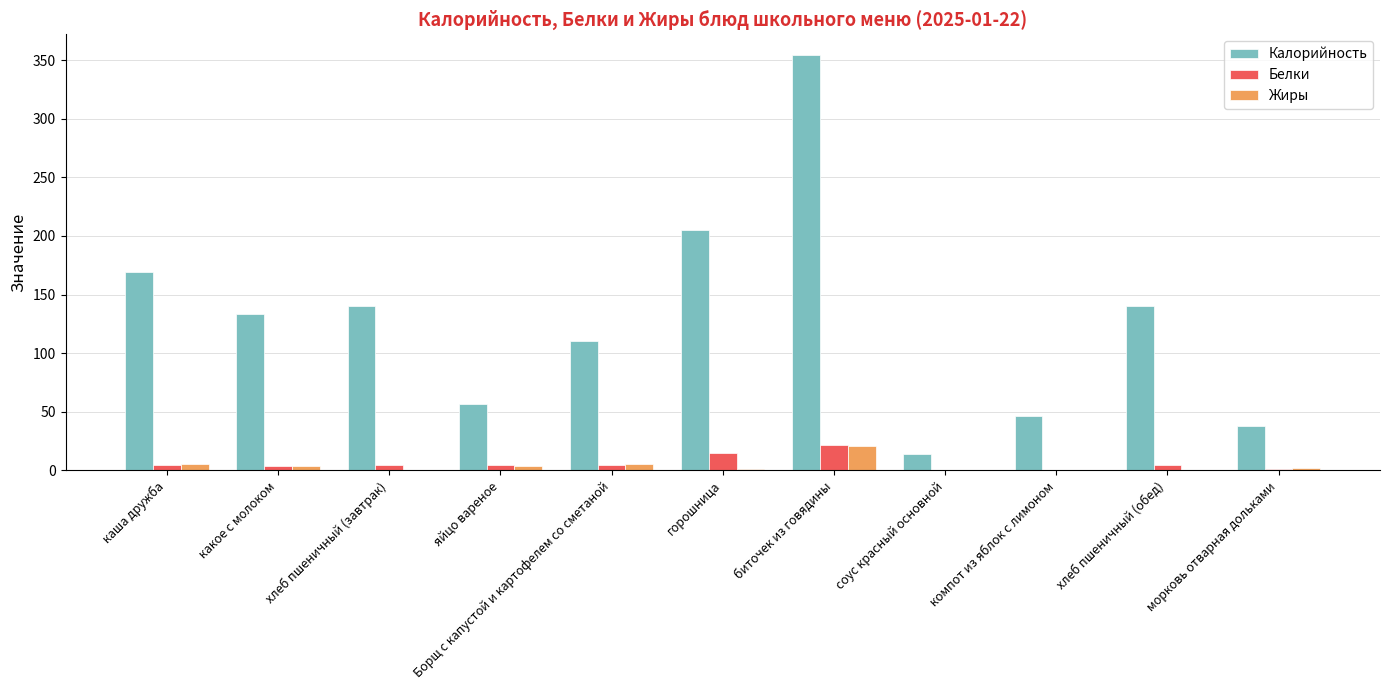

What is the maximum value shown in the chart?

354.3